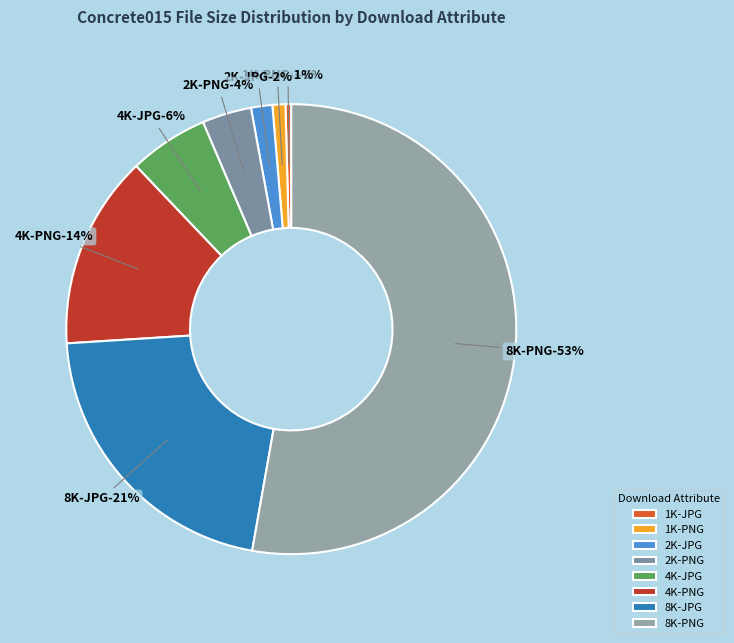

What percentage is the 1K-PNG slice, to the nearest percent?

1%